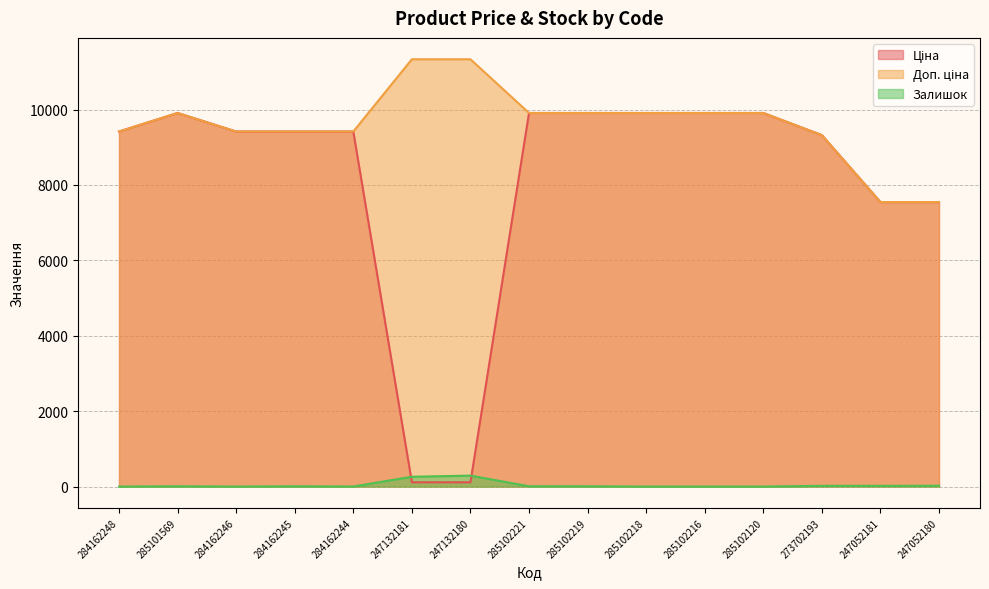

What is the label of the 10th point from the left?

285102218